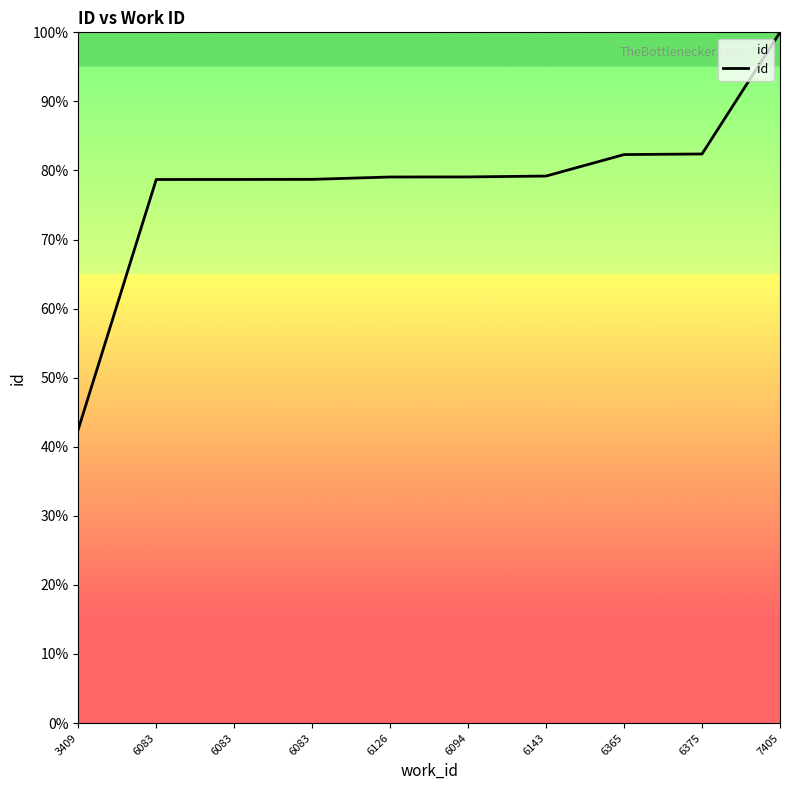

Reading right to left, transcribe all the data shown in this chart.

7405=100.0	6375=82.4	6365=82.3	6143=79.2	6094=79.1	6126=79.1	6083=78.7	6083=78.7	6083=78.7	3409=42.5